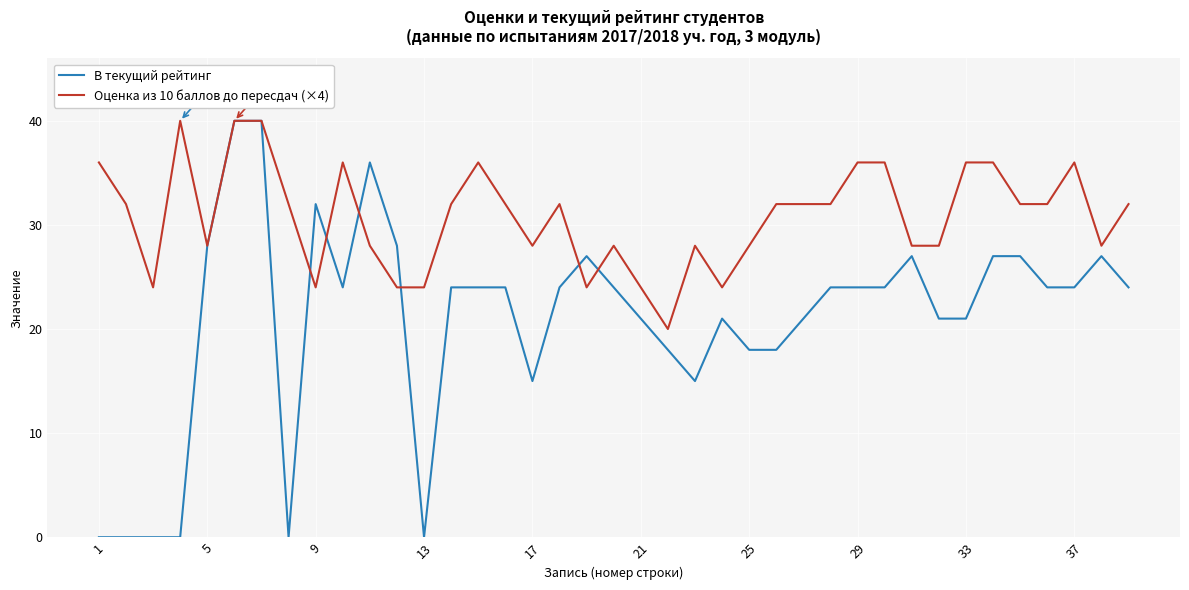

Reading left to right, extract all data points from this chart.

В текущий рейтинг: 0	0	0	0	28	40	40	0	32	24	36	28	0	24	24	24	15	24	27	24	21	18	15	21	18	18	21	24	24	24	27	21	21	27	27	24	24	27	24
Оценка из 10 баллов до пересдач (×4): 36	32	24	40	28	40	40	32	24	36	28	24	24	32	36	32	28	32	24	28	24	20	28	24	28	32	32	32	36	36	28	28	36	36	32	32	36	28	32